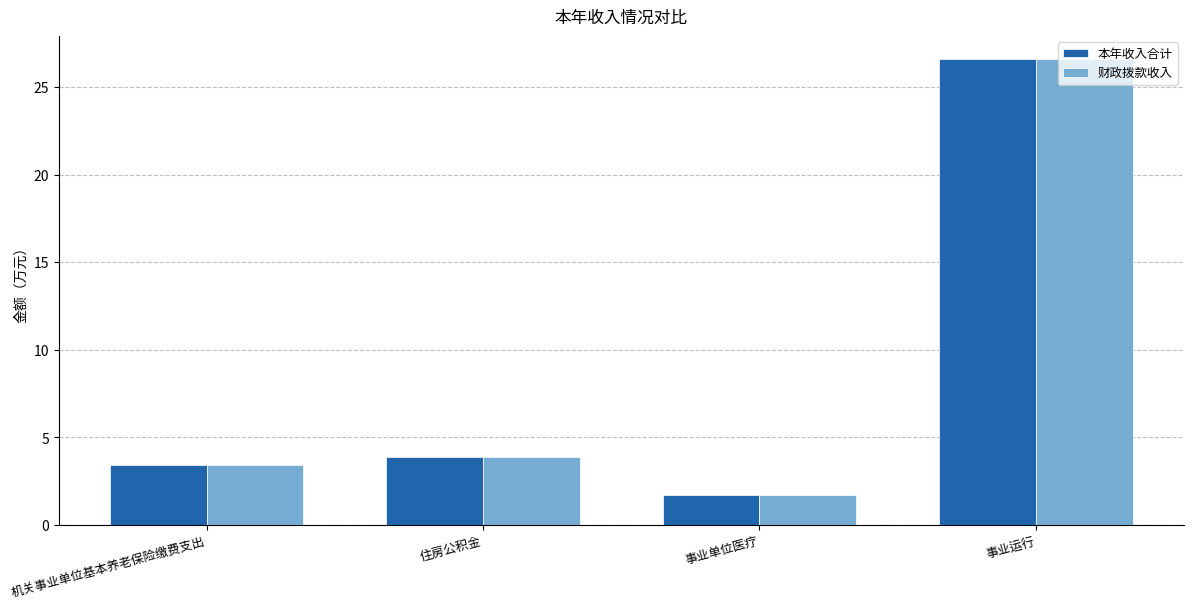

How many values in the 本年收入合计 series exceed 3?

3